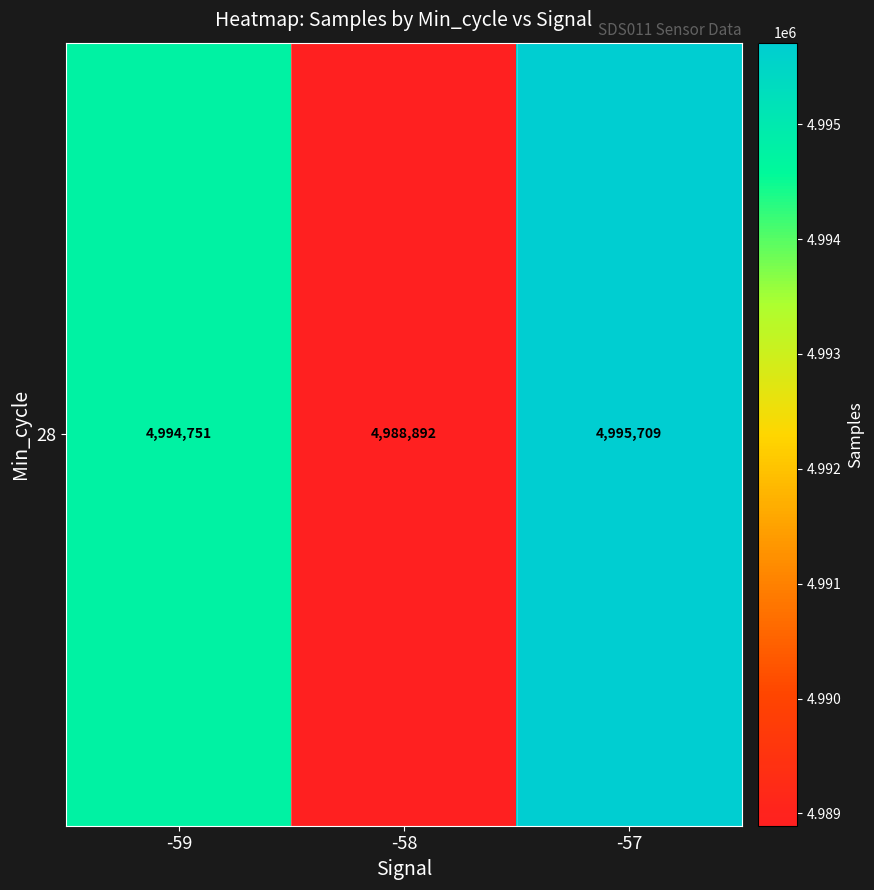

At which category does the chart reach its minimum across all series?

-58